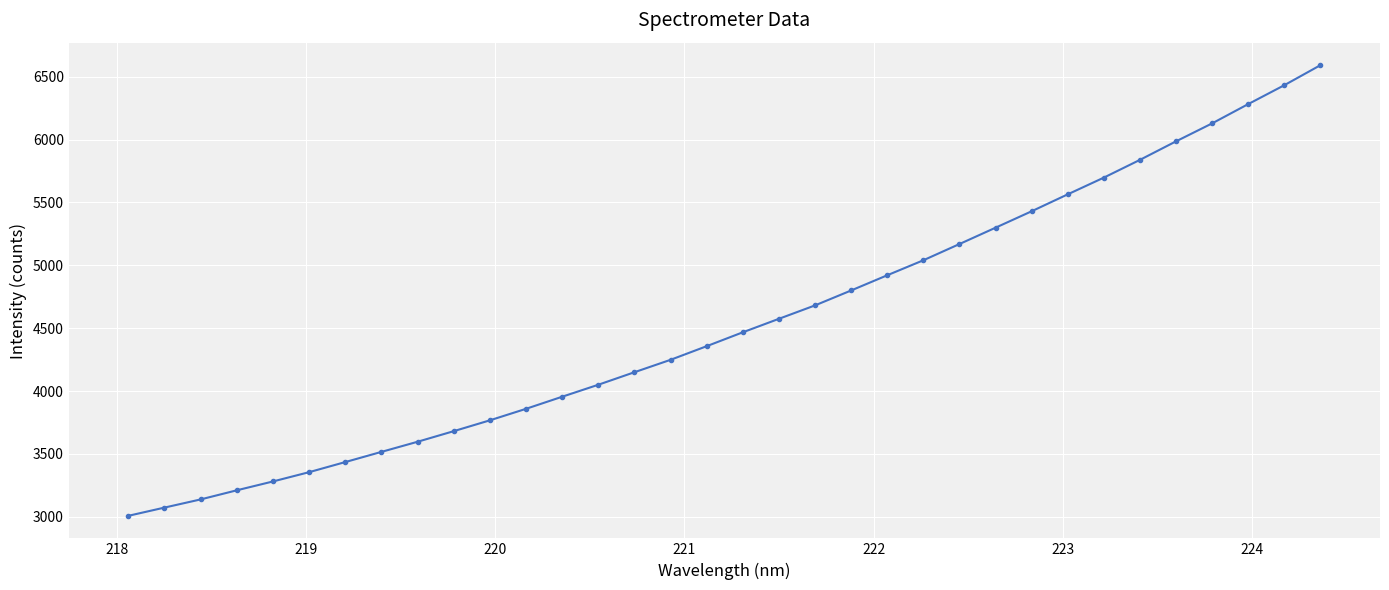

What is the maximum value shown in the chart?

6591.0